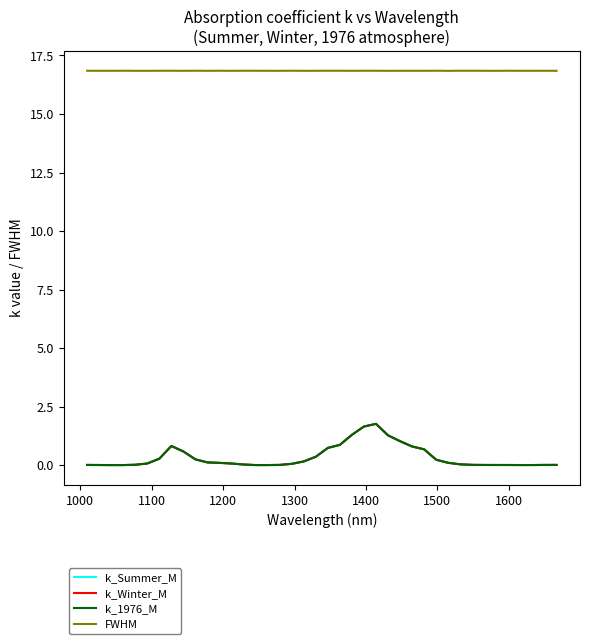

Does the chart display data point markers on the line(s)?

No